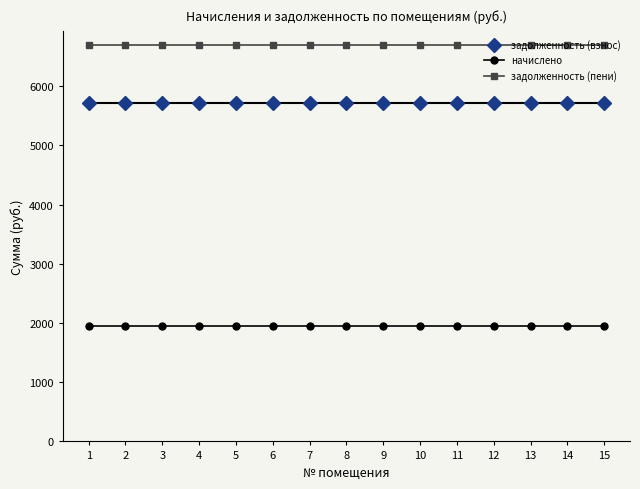

Reading left to right, list all the values displayed in this chart.

задолженность (взнос): 5725.5	5725.5	5725.5	5725.5	5725.5	5725.5	5725.5	5725.5	5725.5	5725.5	5725.5	5725.5	5725.5	5725.5	5725.5
начислено: 1950.0	1950.0	1950.0	1950.0	1950.0	1950.0	1950.0	1950.0	1950.0	1950.0	1950.0	1950.0	1950.0	1950.0	1950.0
задолженность (пени): 6700.5	6700.5	6700.5	6700.5	6700.5	6700.5	6700.5	6700.5	6700.5	6700.5	6700.5	6700.5	6700.5	6700.5	6700.5